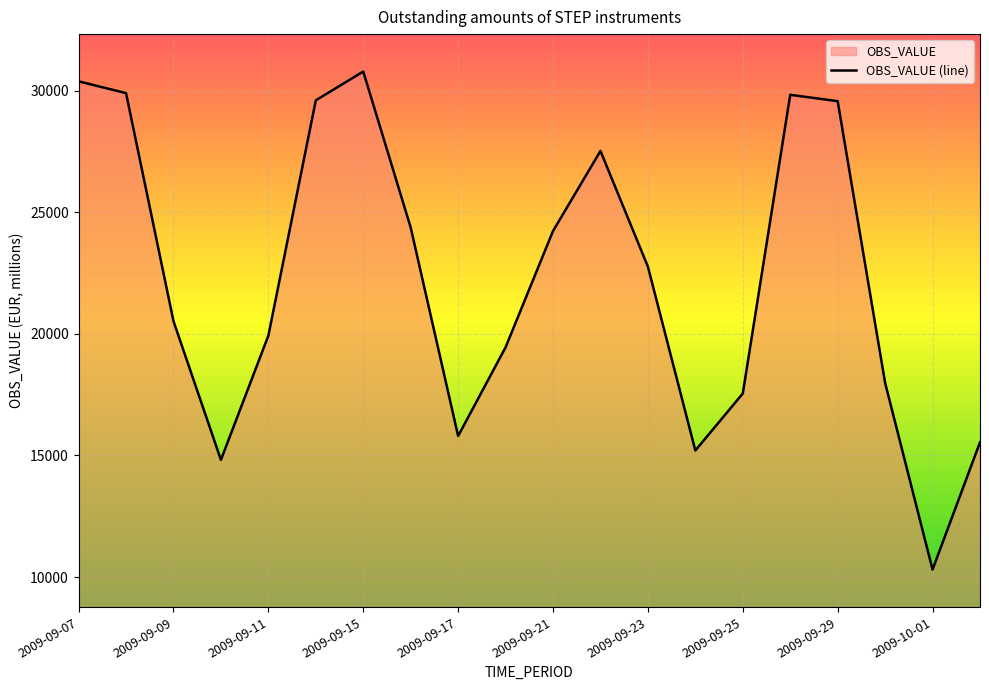

True or false: the data shows 14251 at 2009-10-01.

False